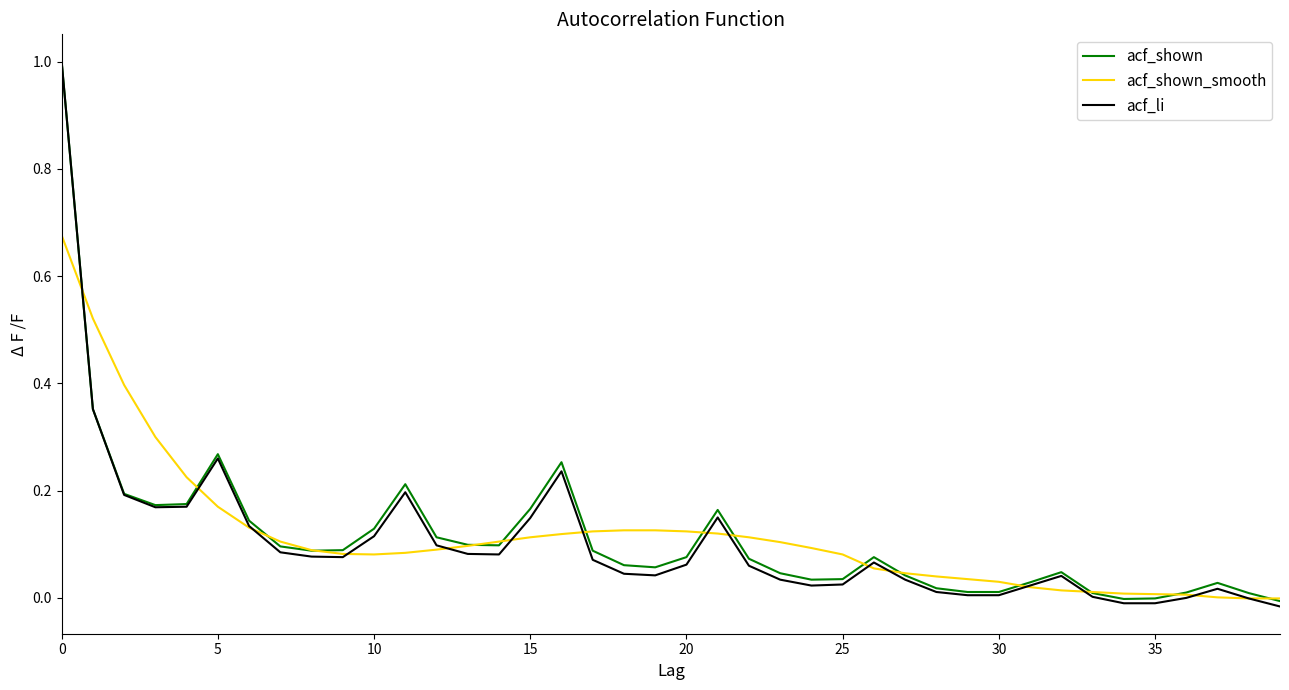

What is the greatest value displayed?

1.0